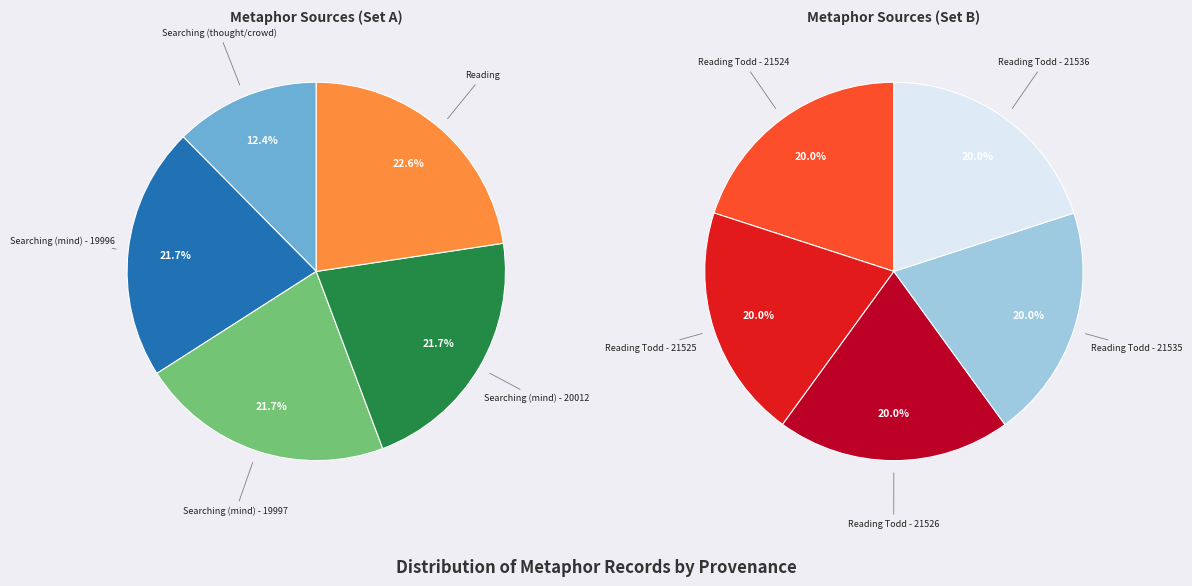

How many segments does this pie chart have?

10